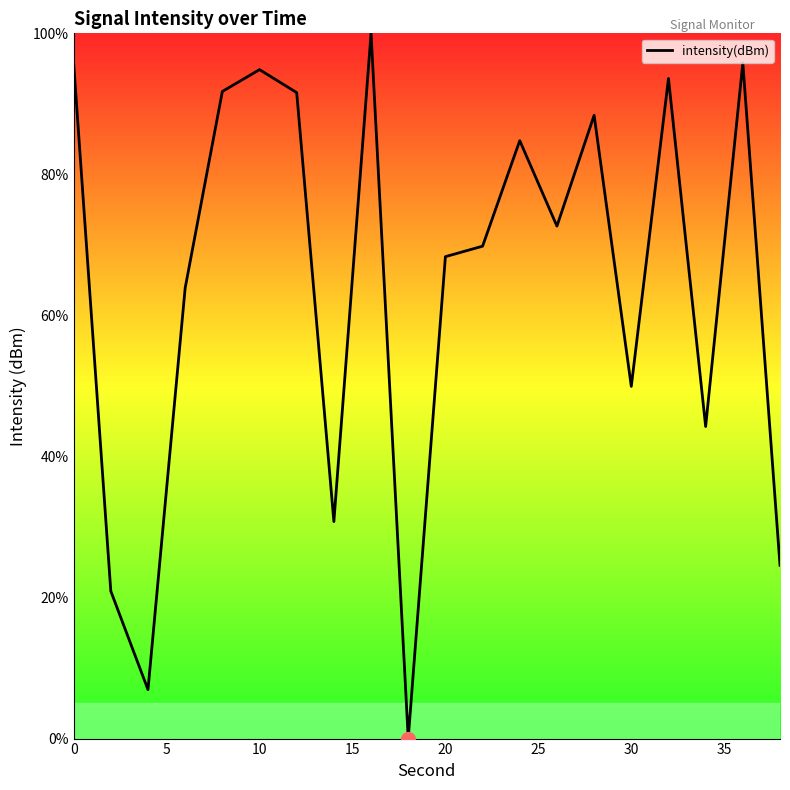

How many lines are shown in the chart?

1